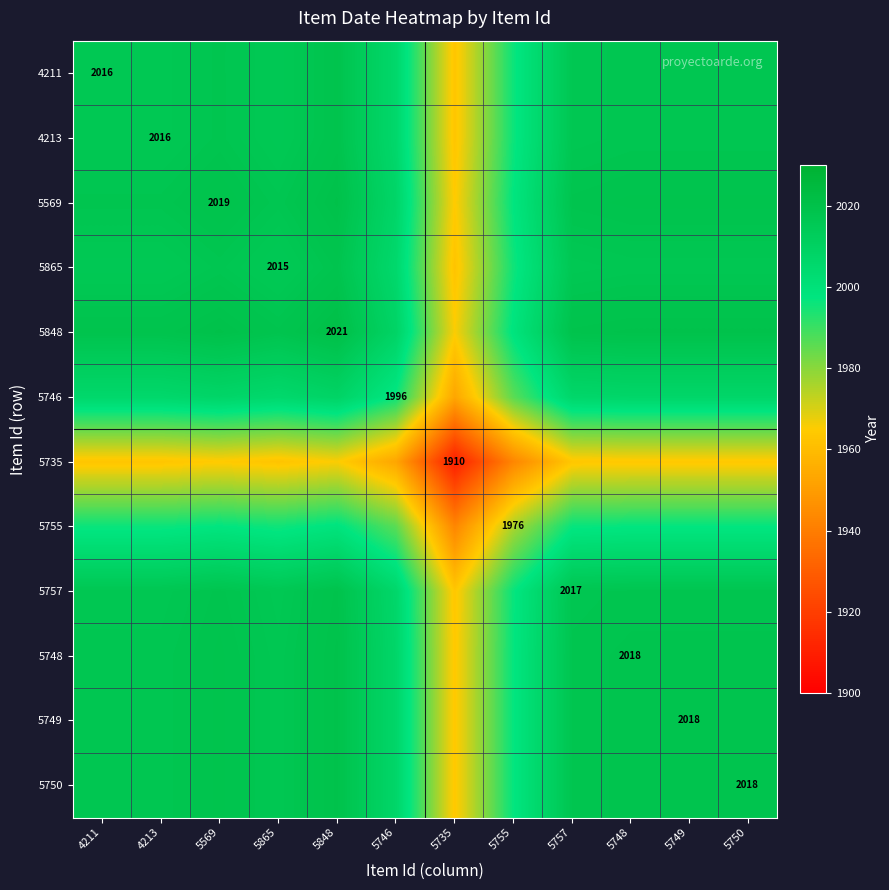

At which category is the sum across all series the highest?

5848